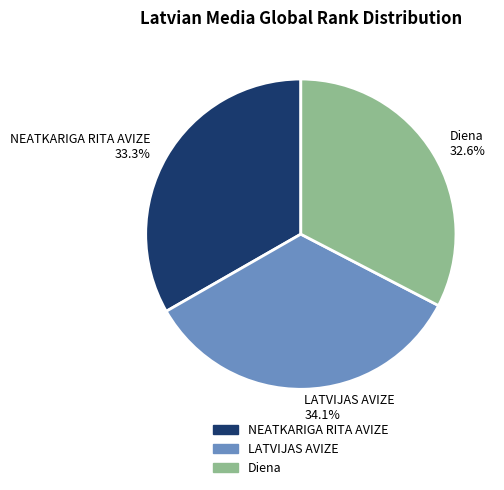

To the nearest percent, what percentage of the pie is Diena?

33%